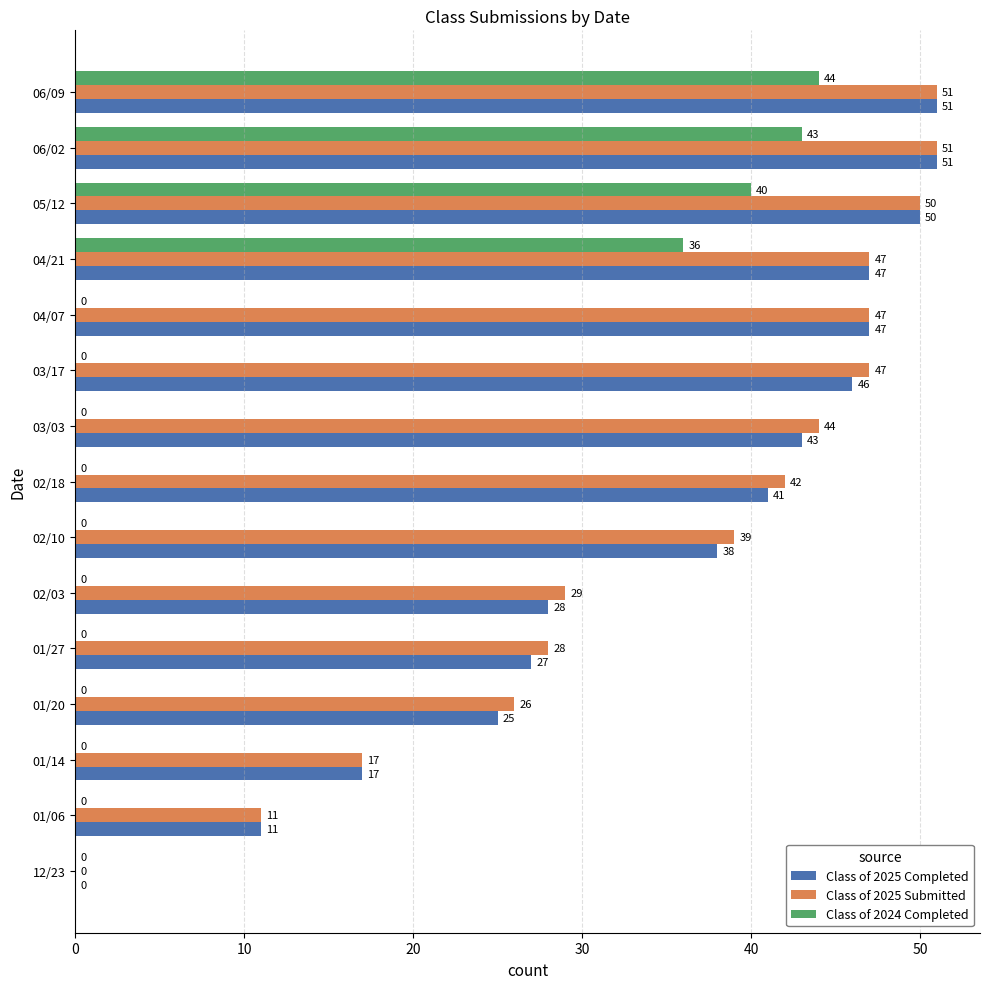

How many values in Class of 2024 Completed are above zero?

4